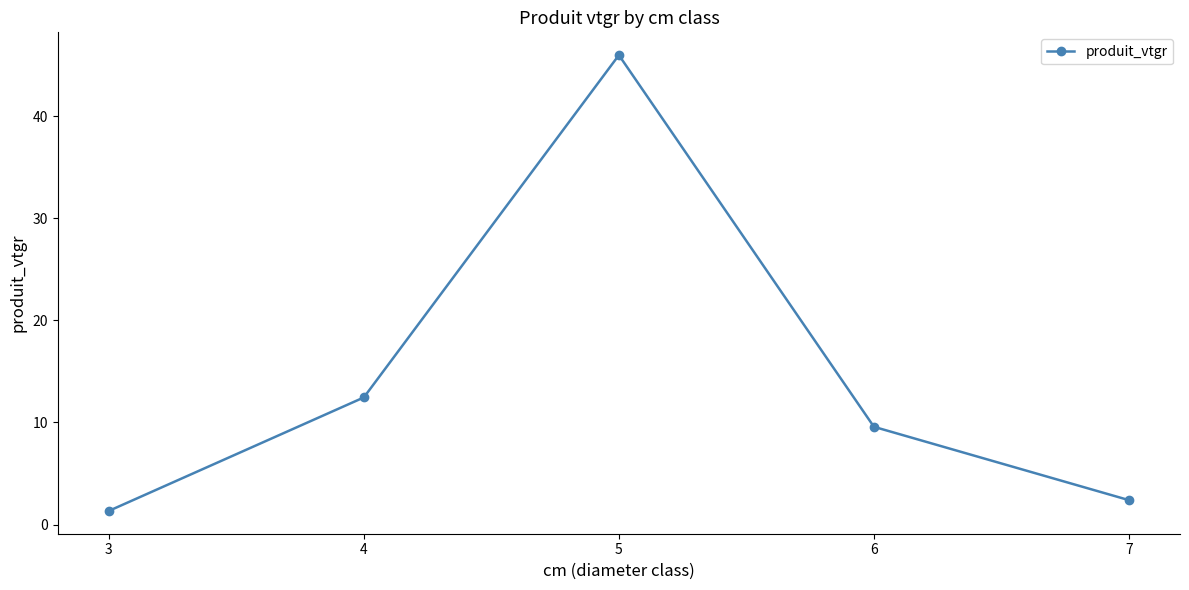

Which has a higher value, 4 or 7?

4